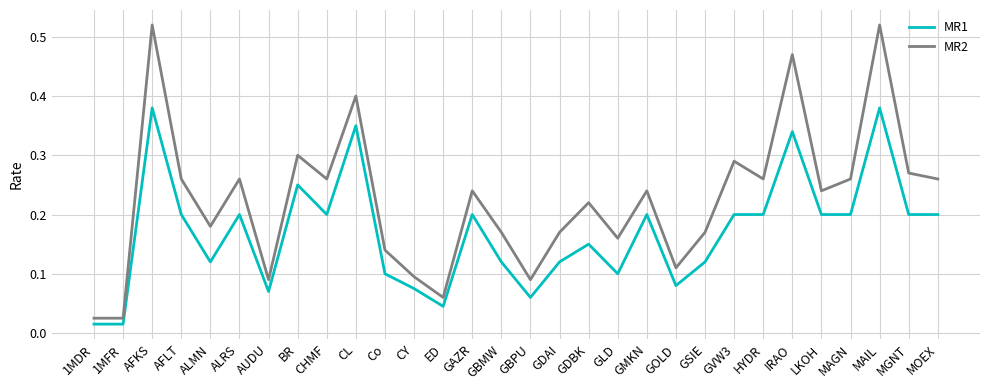

At how many categories does at least one series exceed 0?

30